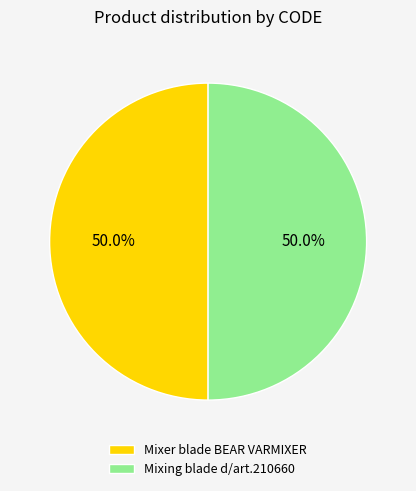

What is the ratio of the value at Mixer blade BEAR VARMIXER to the value at Mixing blade d/art.210660?

1.0